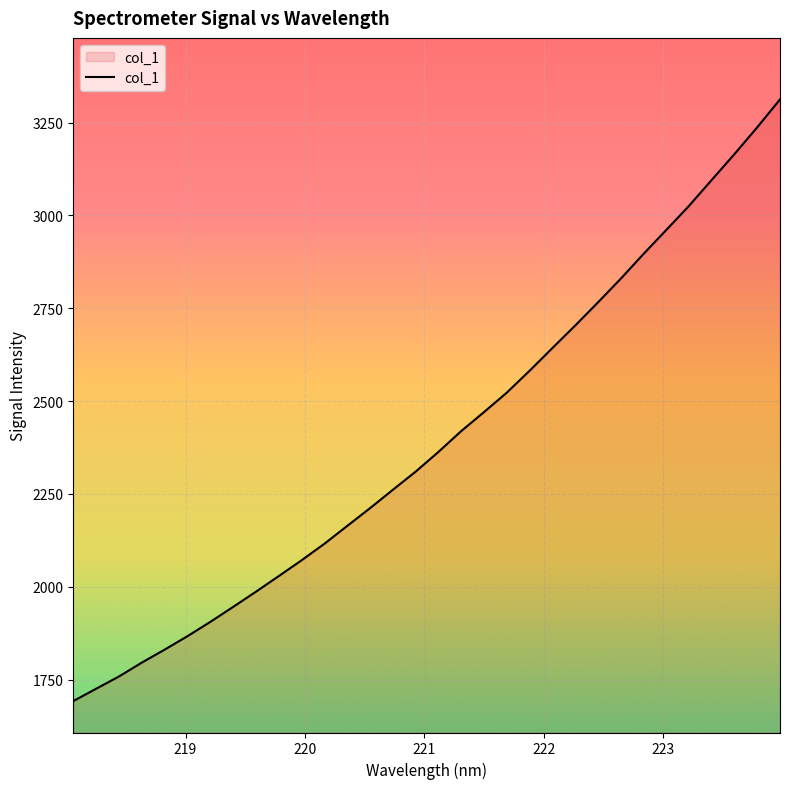

What is the difference between the maximum and minimum values?

1619.8